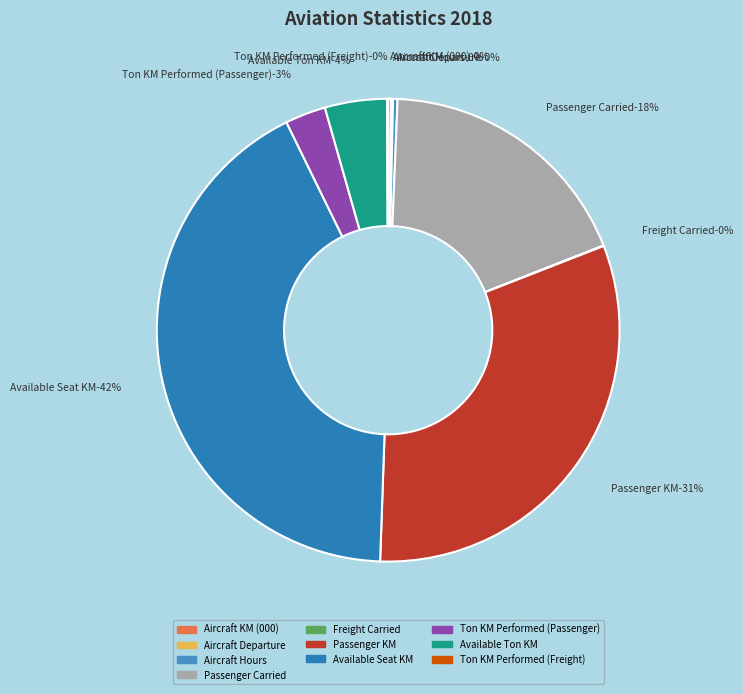

Rank the categories by value from highest to lowest.

Available Seat KM, Passenger KM, Passenger Carried, Available Ton KM, Ton KM Performed (Passenger), Aircraft Hours, Aircraft KM (000), Aircraft Departure, Ton KM Performed (Freight), Freight Carried